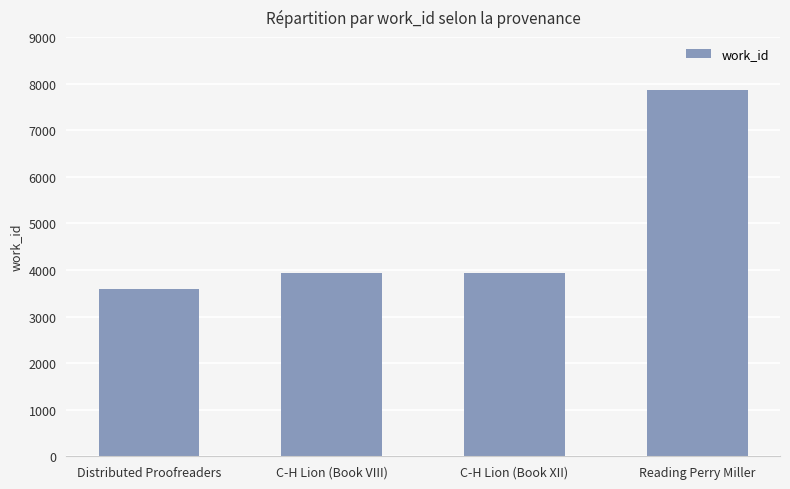

What is the sum of all values?

19321